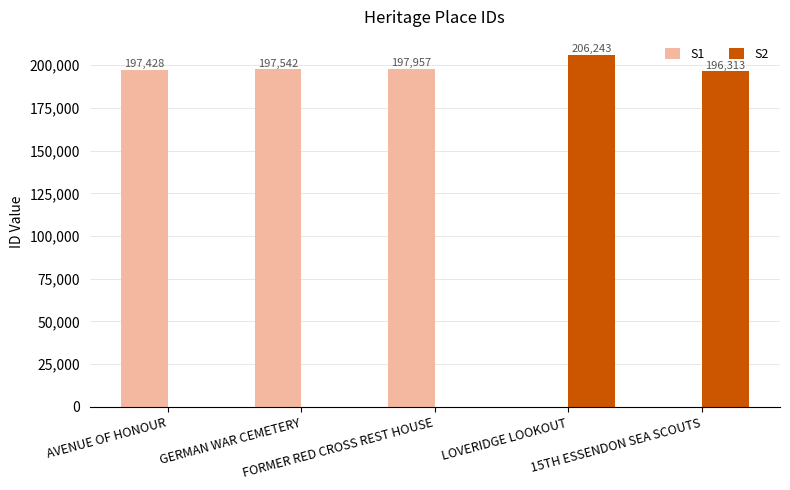

Are the bars horizontal?

No